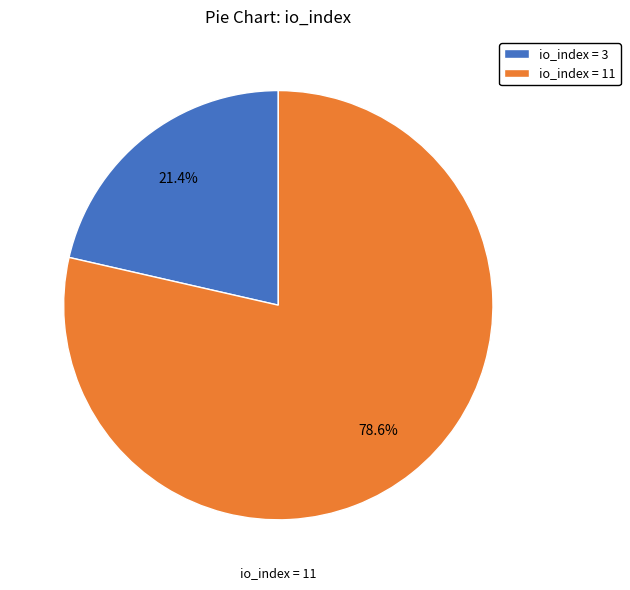

What is the smallest slice in the pie chart?

io_index = 3